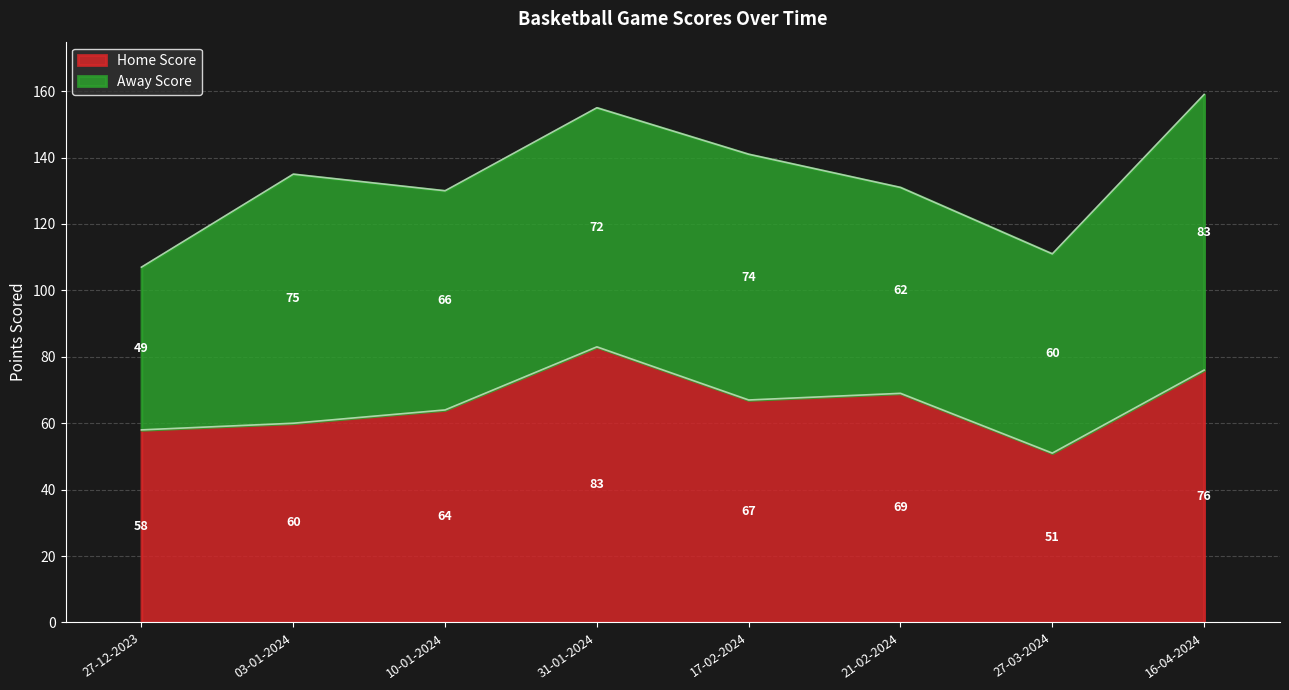

What is the change in value from 10-01-2024 to 21-02-2024?

+5